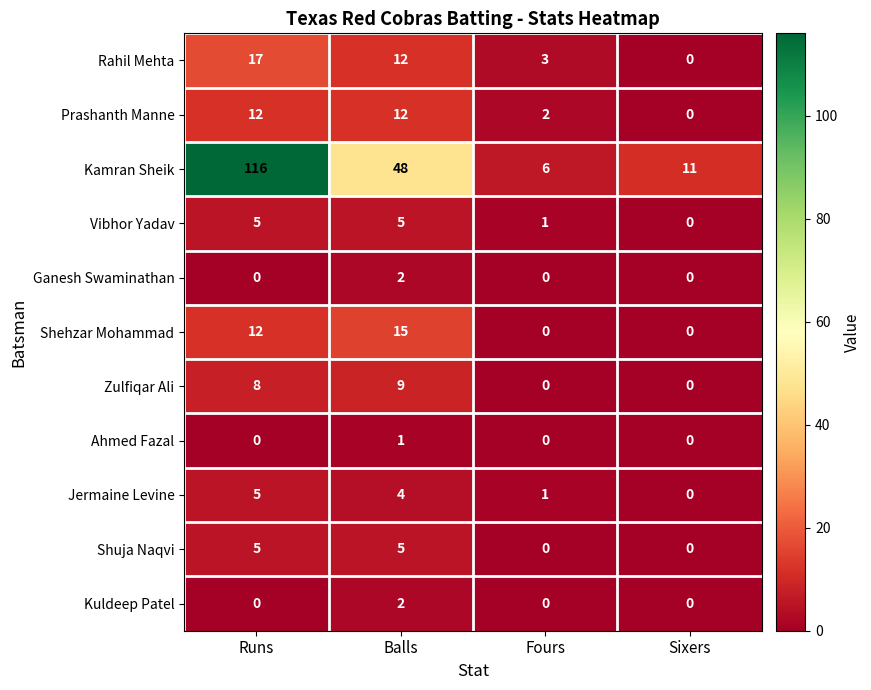

True or false: Prashanth Manne has a value of 2 at Fours.

True